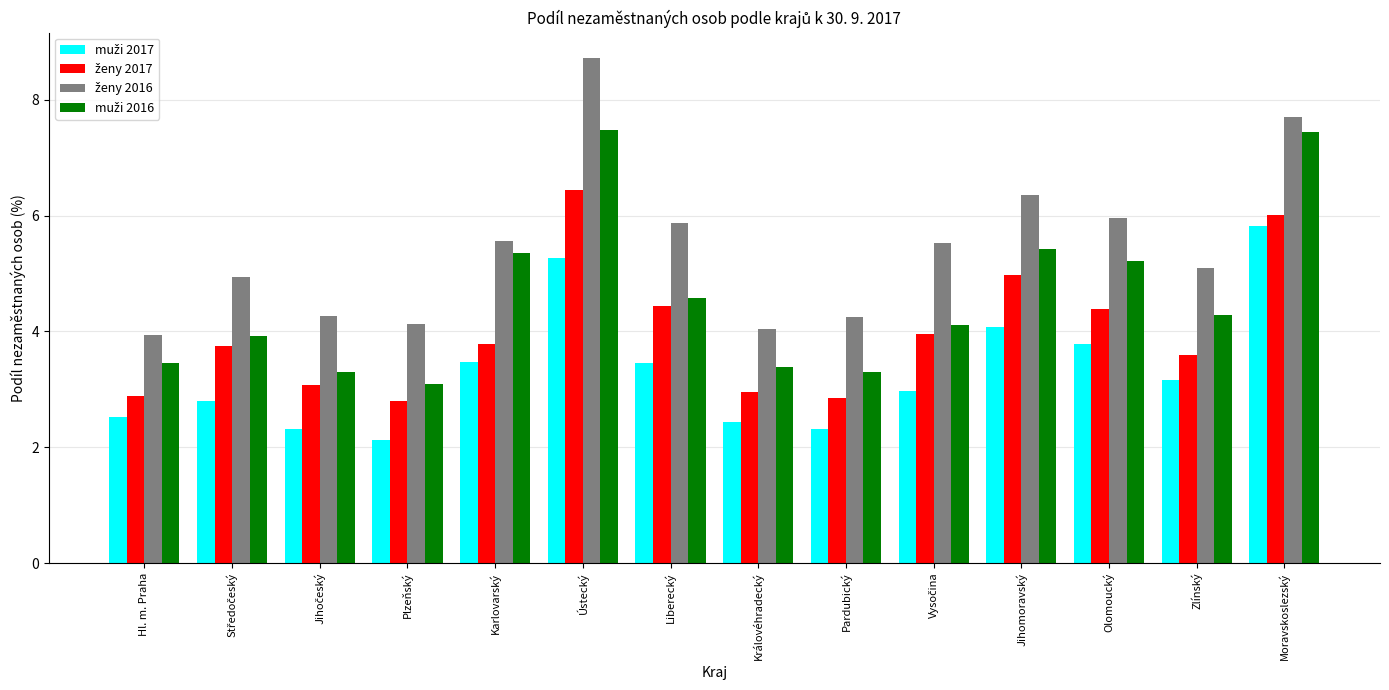

What is the label of the 13th bar from the left?

Zlínský